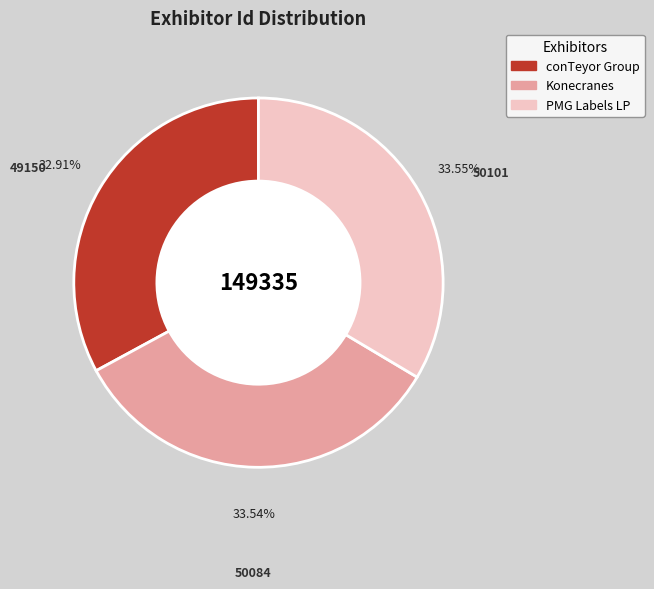

What is the smallest slice in the pie chart?

conTeyor Group